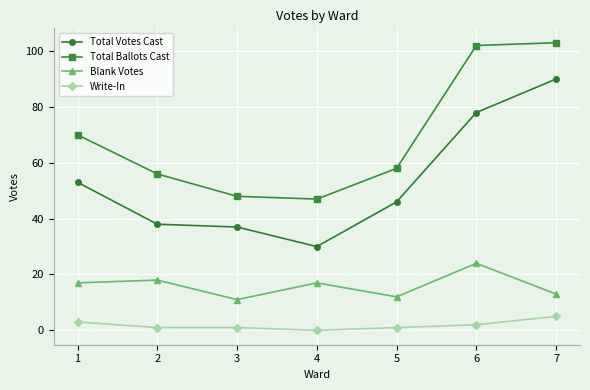

Reading left to right, transcribe all the data shown in this chart.

Total Votes Cast: 1=53	2=38	3=37	4=30	5=46	6=78	7=90
Total Ballots Cast: 1=70	2=56	3=48	4=47	5=58	6=102	7=103
Blank Votes: 1=17	2=18	3=11	4=17	5=12	6=24	7=13
Write-In: 1=3	2=1	3=1	4=0	5=1	6=2	7=5